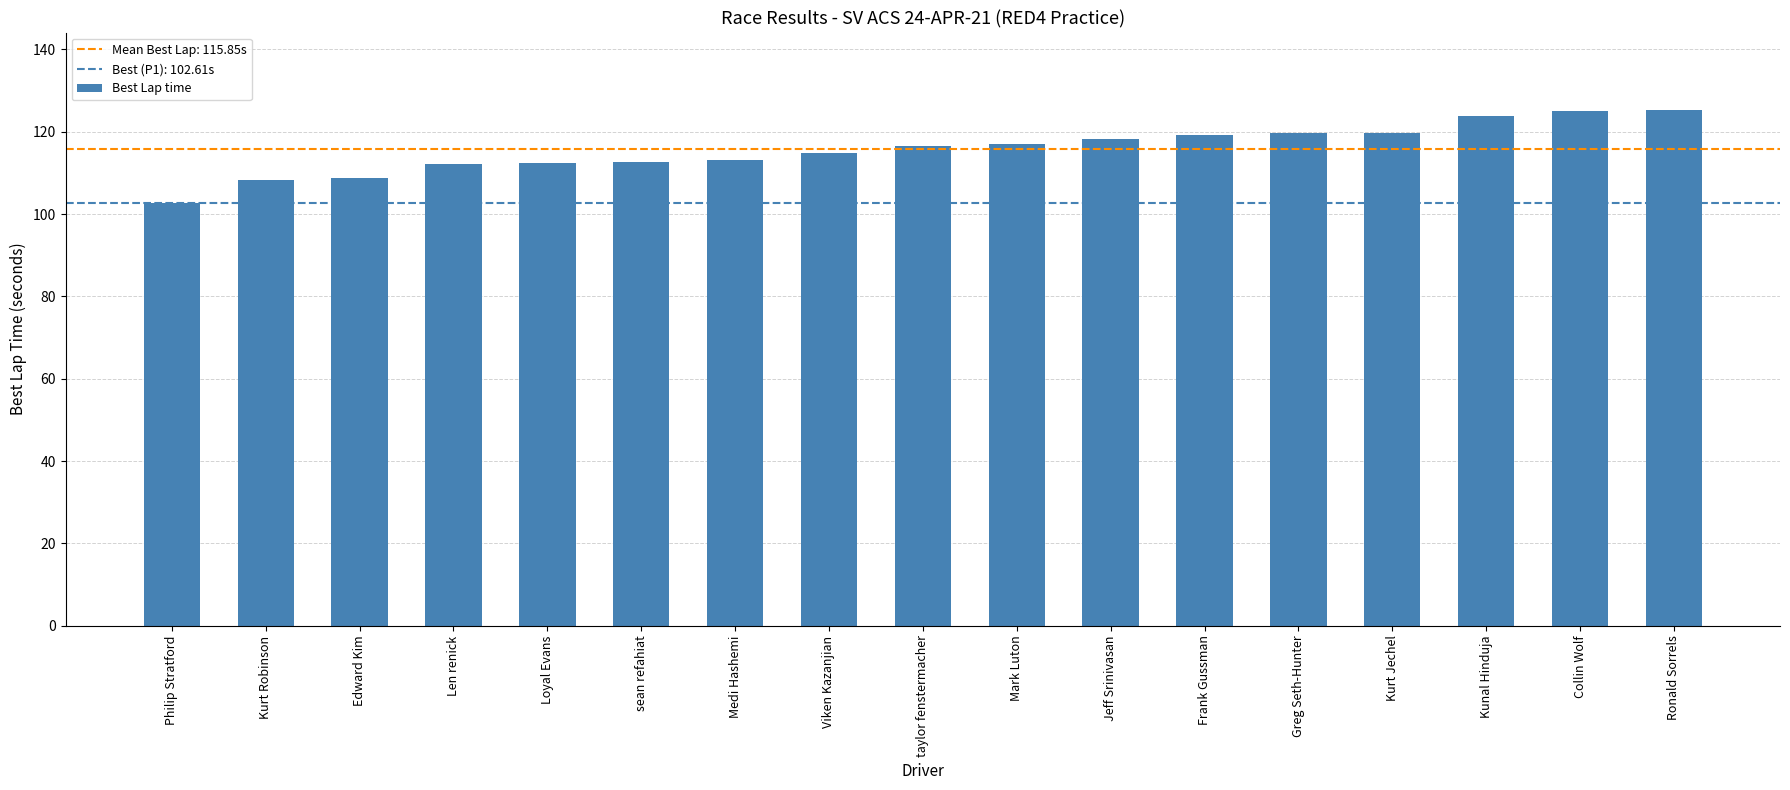

Are the bars grouped side by side (vs. stacked)?

No